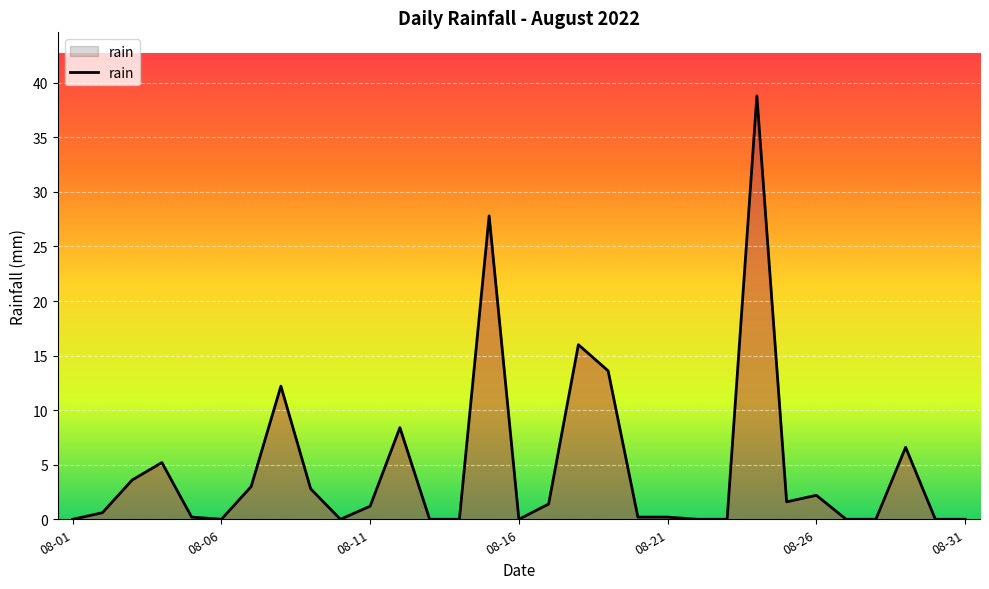

How many lines are shown in the chart?

1